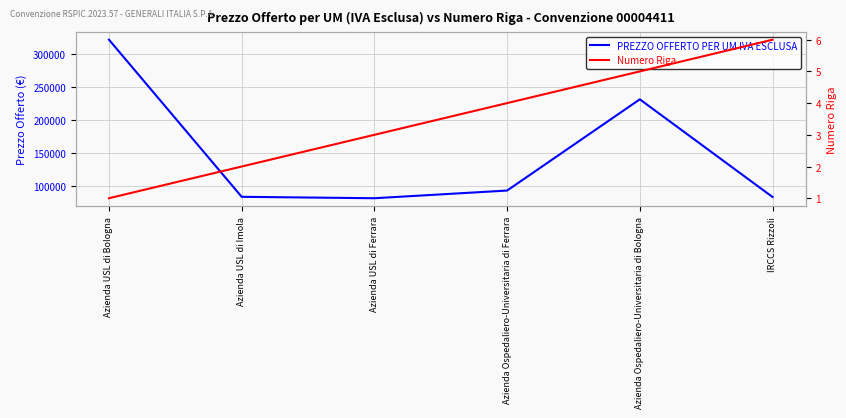

What is the difference between the second highest and second lowest values in the Numero Riga series?

3.0